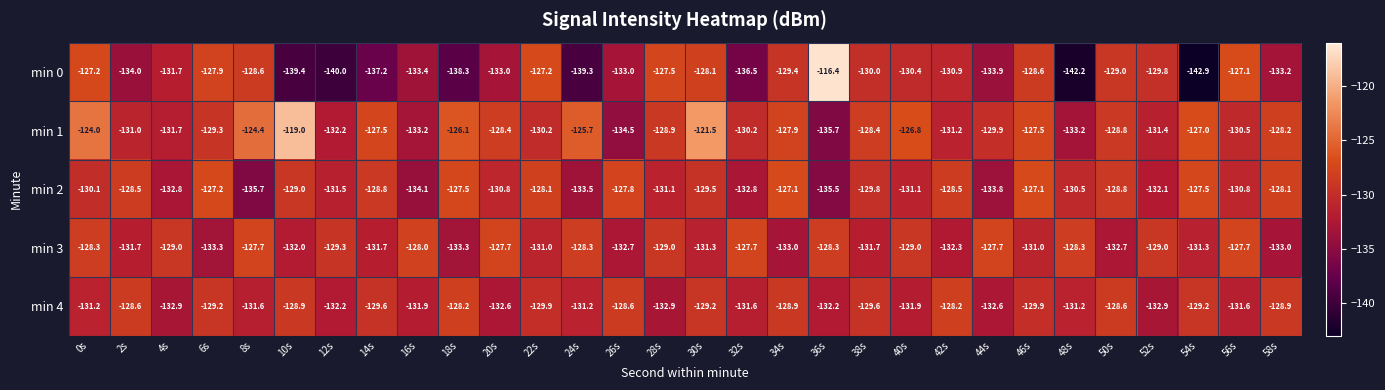

What is the sum of the min 1 values at 56s and 20s?

-258.9